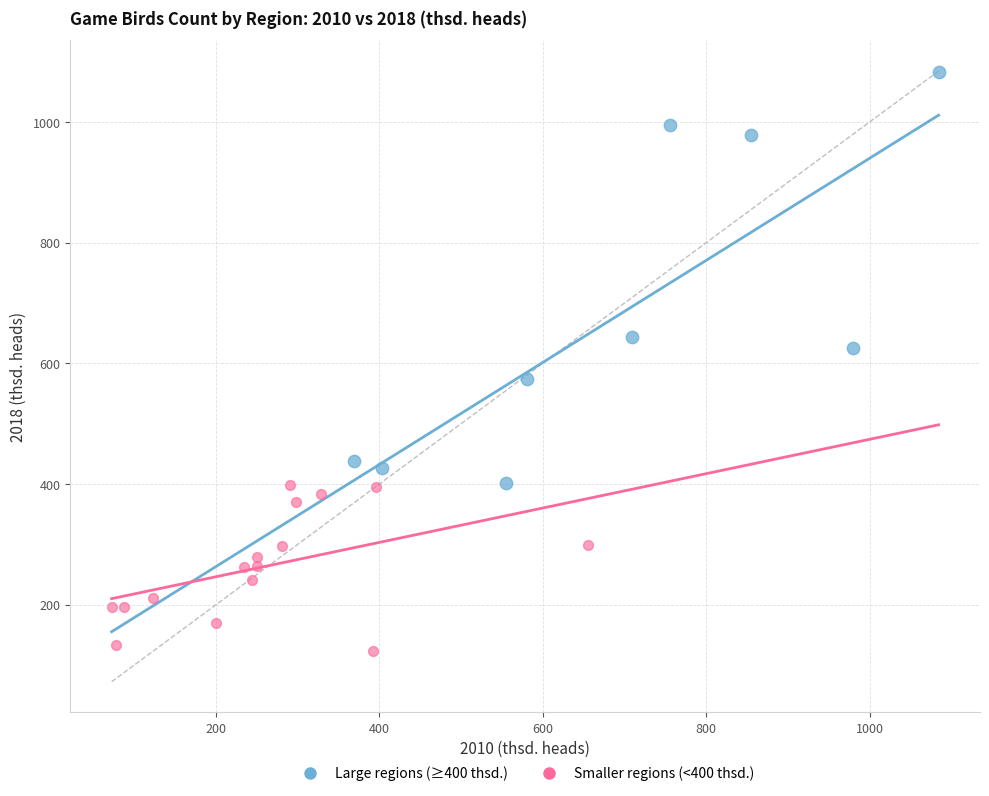

Which series has the largest Y range (max minus min)?

Large regions (≥400 thsd.)